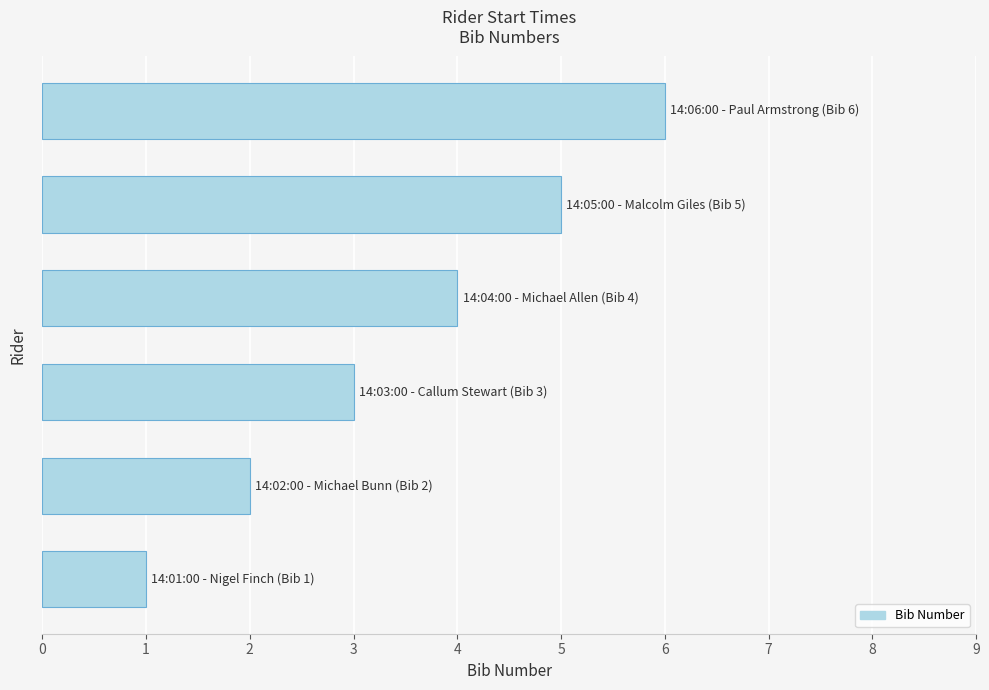

What is the difference between the maximum and second lowest values?

4